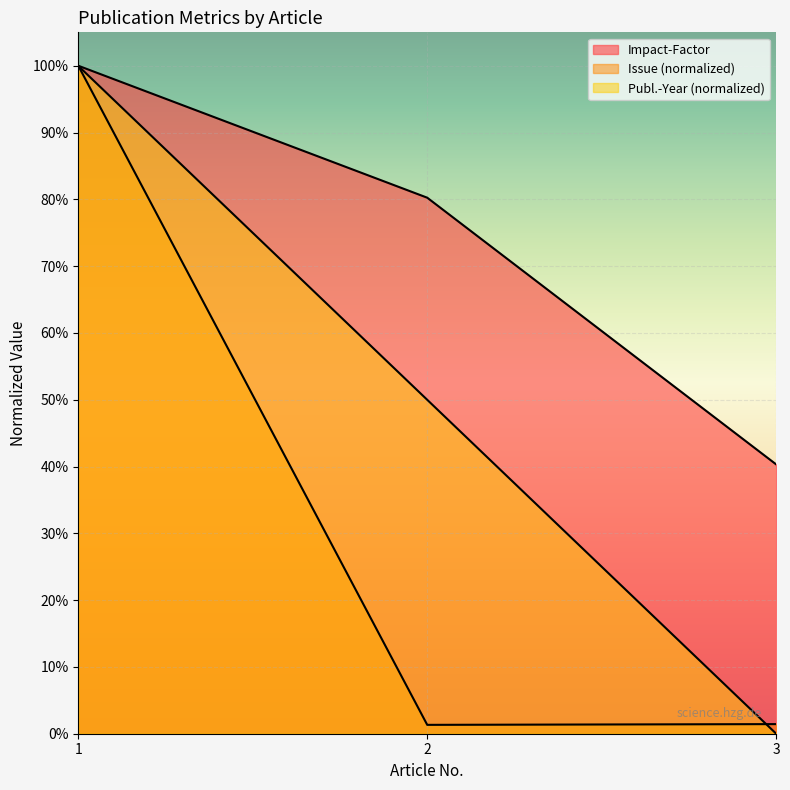

The value of Publ.-Year at 3 is 0.0. True or false?

True